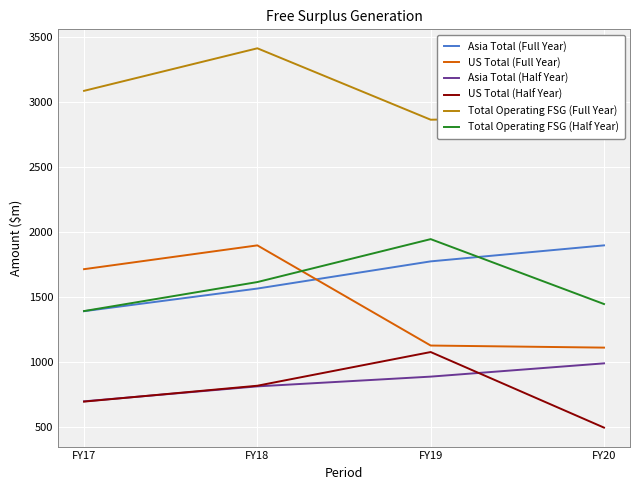

What is the difference between the highest and lowest values at FY18?

2599